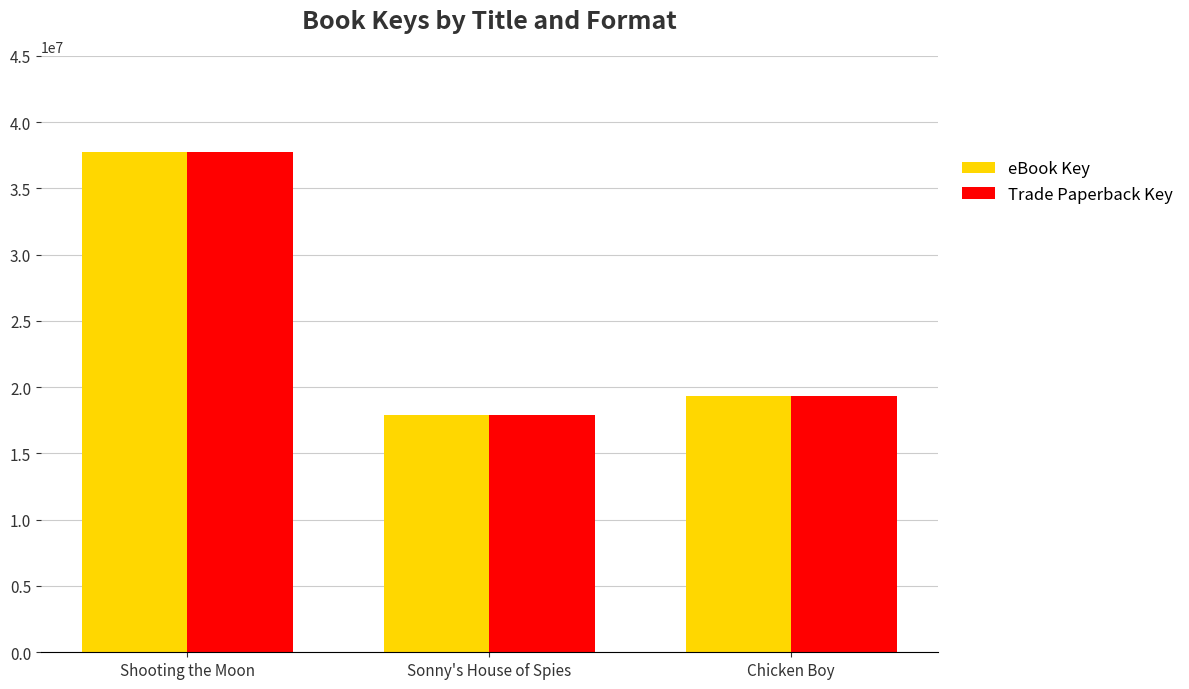

How many series are shown in this chart?

2